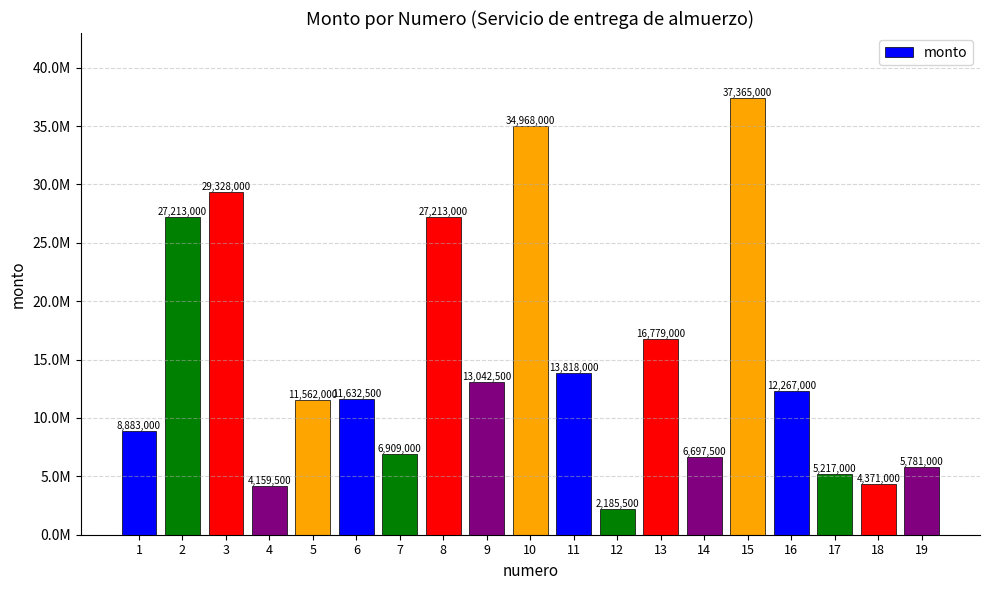

At which category does the chart reach its peak across all series?

15